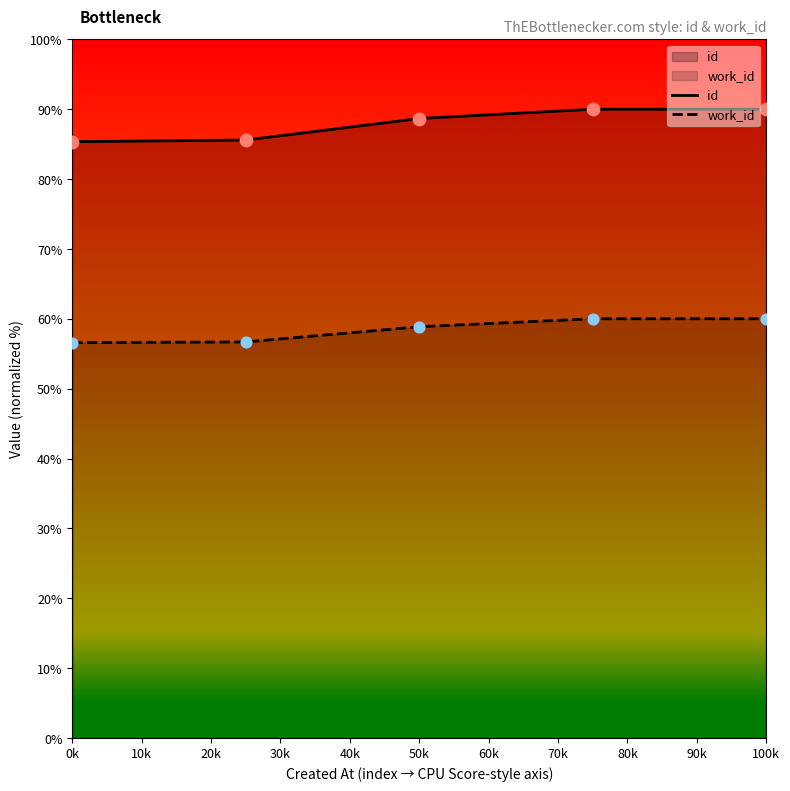

What is the total value across all series at 50k?

147.5